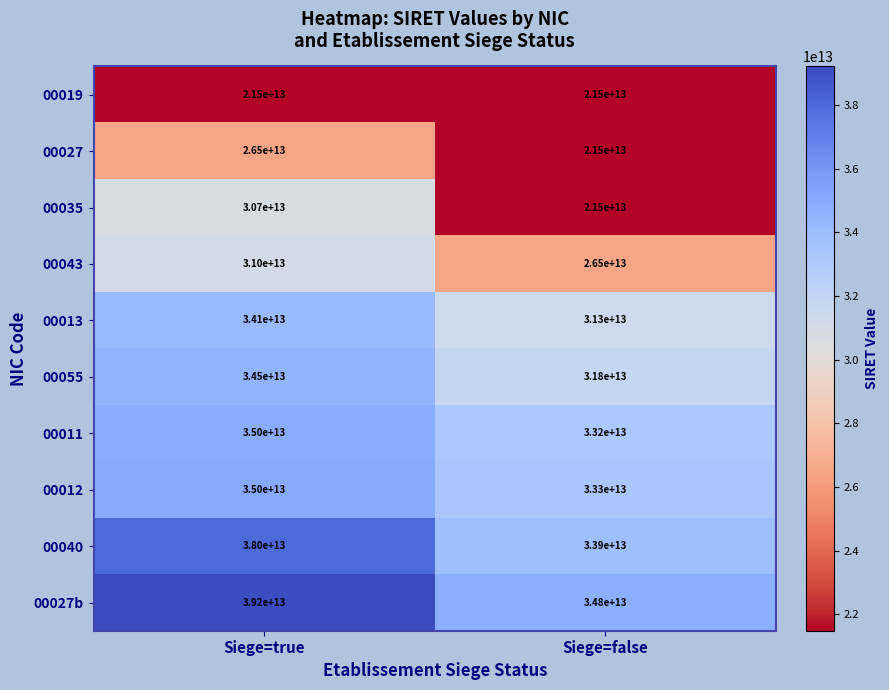

What is the approximate value of 00027 at Siege=true, to the nearest 100?

26500000000000